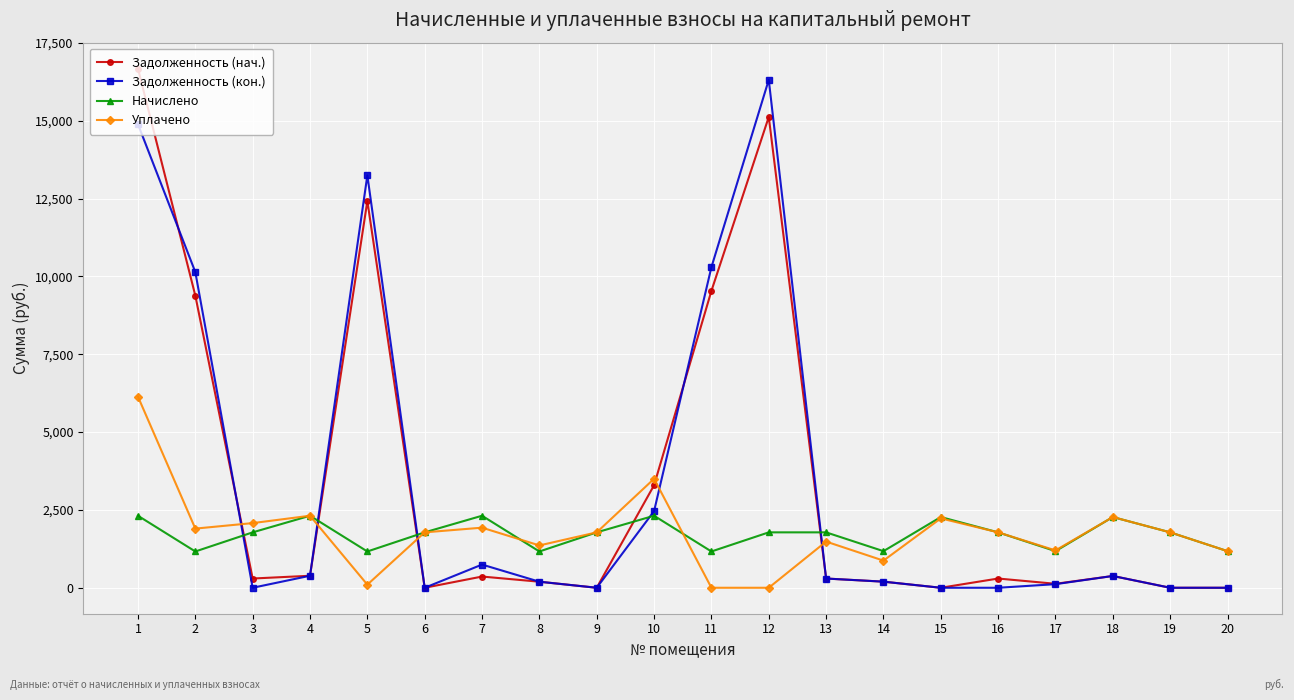

At which category does Начислено reach its first local peak?

4